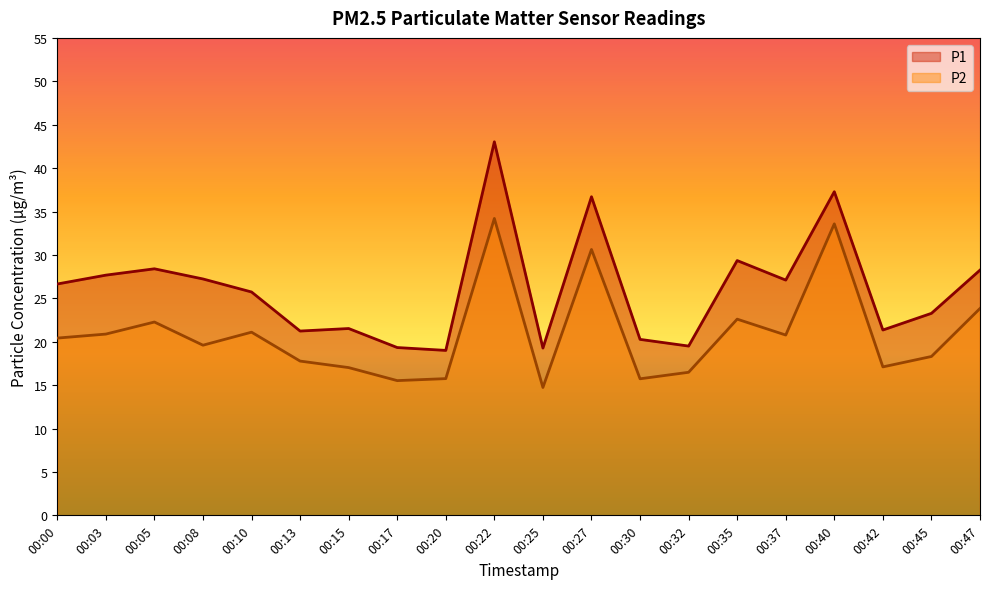

Read the P1 value at 00:05.

28.4